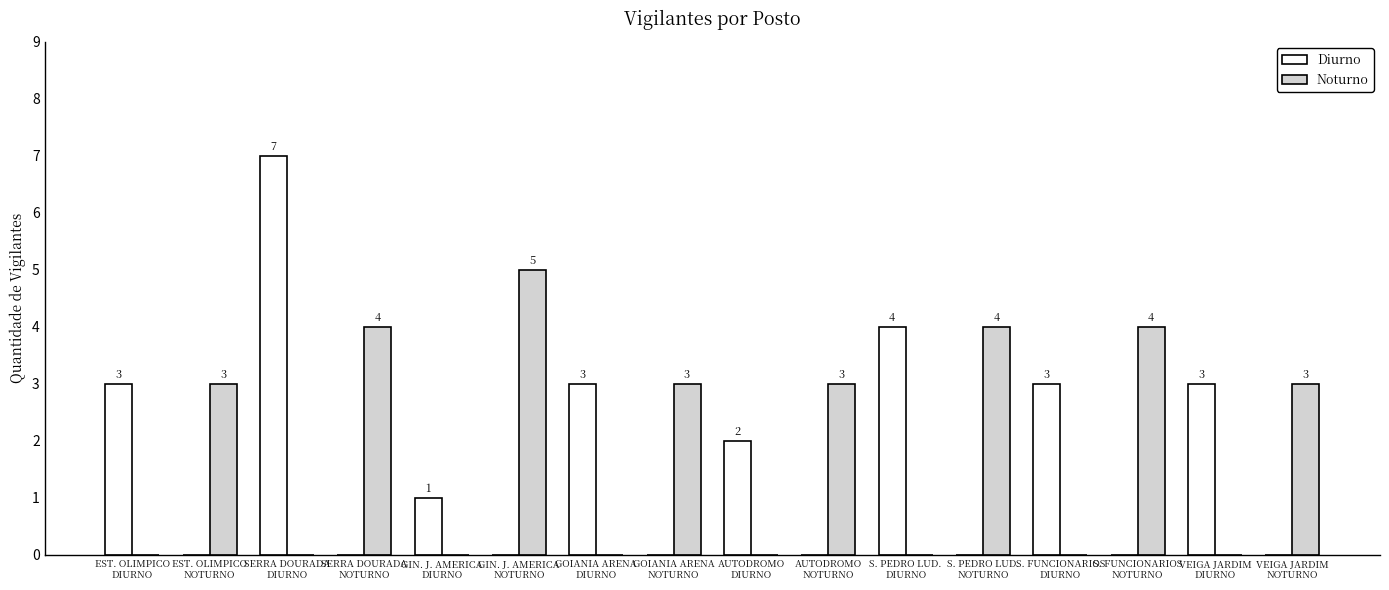

How many values in Diurno are above zero?

8